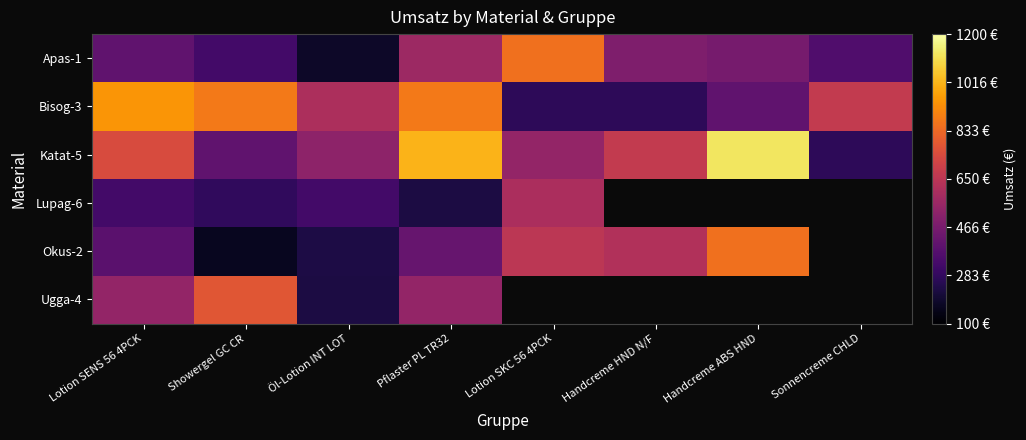

What is the difference between the Katat-5 values at Sonnencreme CHLD and Öl-Lotion INT LOT?

255.0